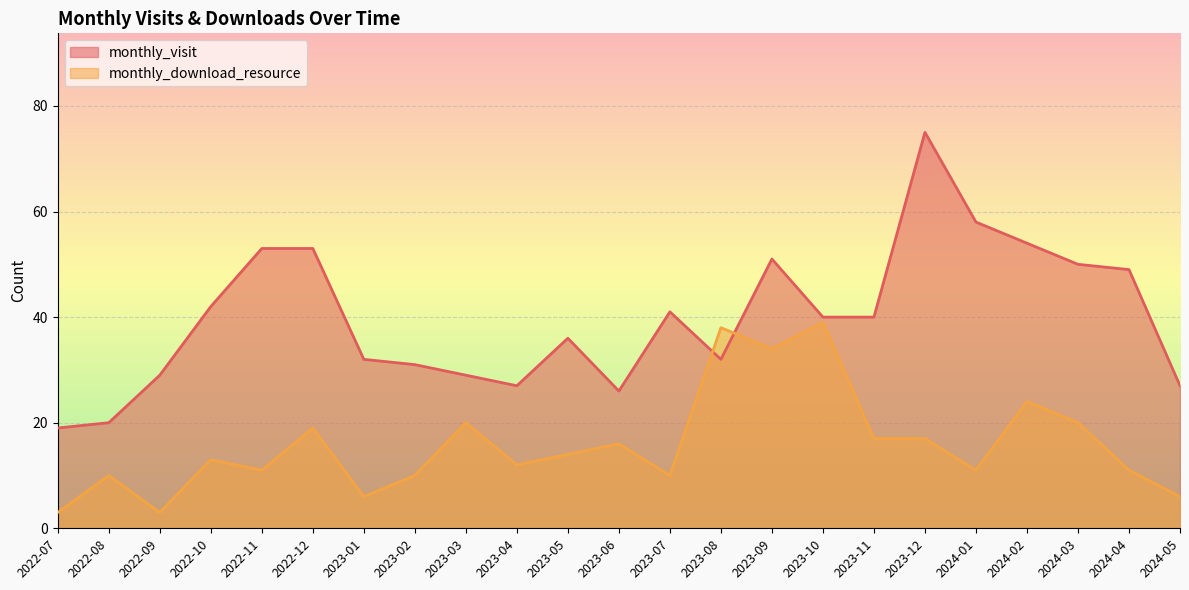

What is the difference between the second highest and minimum values in the monthly_download_resource series?

35